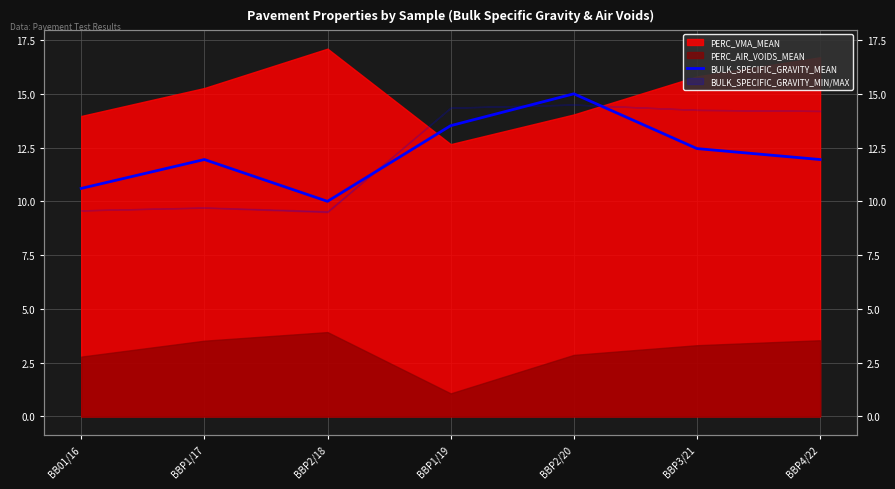

Count the values in the range 10 to 13.

5